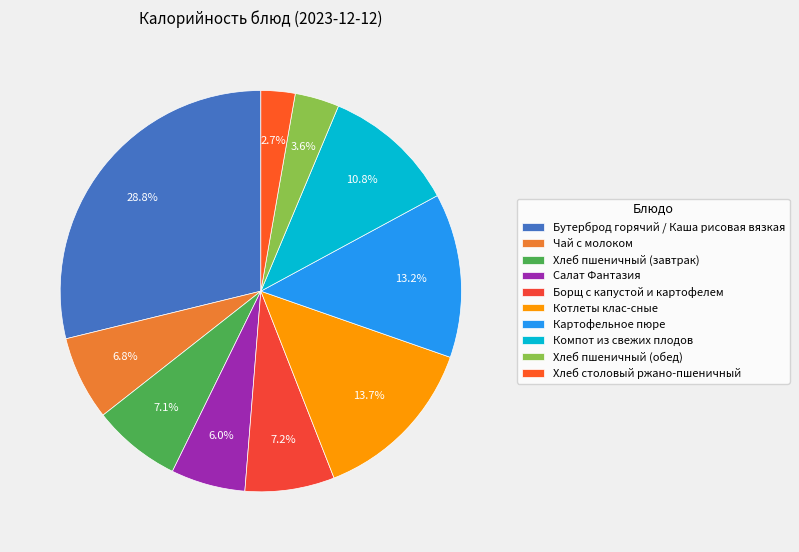

Rank the categories by value from lowest to highest.

Хлеб столовый ржано-пшеничный, Хлеб пшеничный (обед), Салат Фантазия, Чай с молоком, Хлеб пшеничный (завтрак), Борщ с капустой и картофелем, Компот из свежих плодов, Картофельное пюре, Котлеты клас-сные, Бутерброд горячий / Каша рисовая вязкая